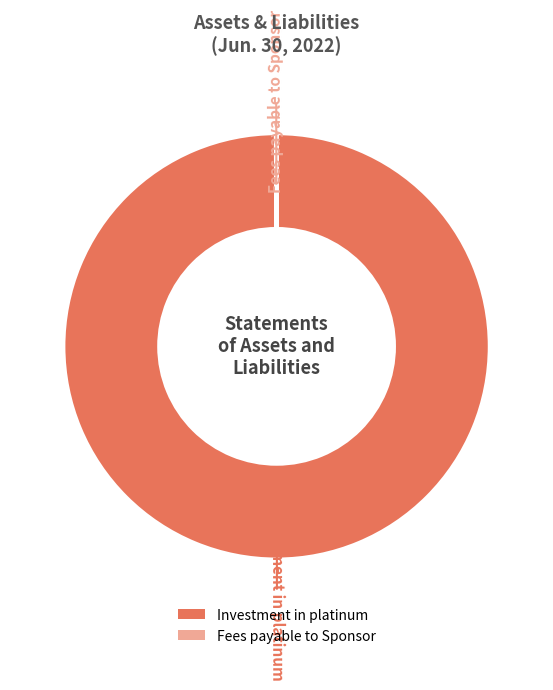

Which slice is the largest?

Investment in platinum